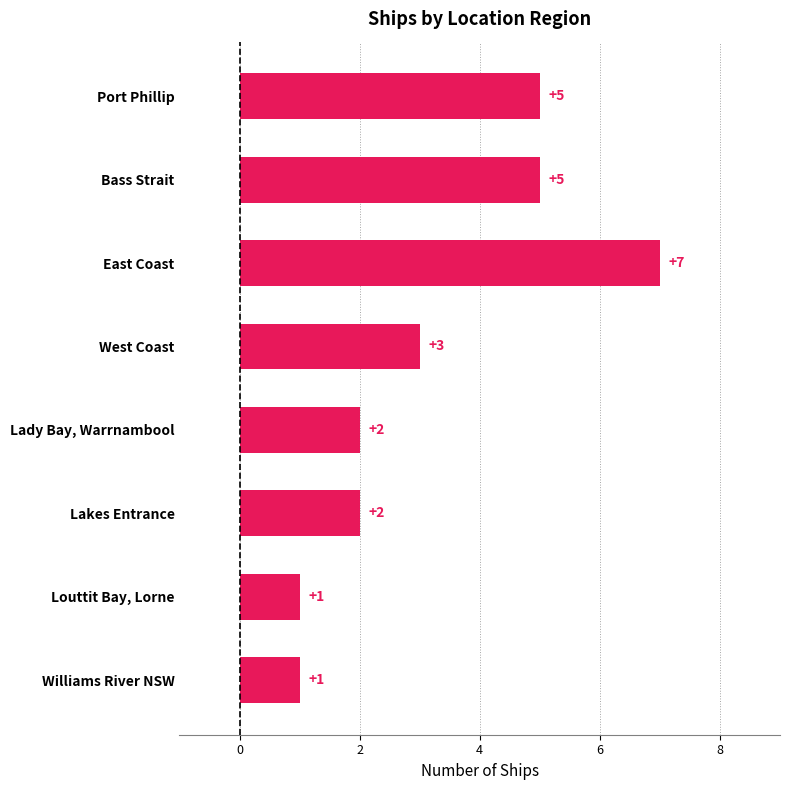

Reading bottom to top, what are all the values shown in this chart?

1	1	2	2	3	7	5	5